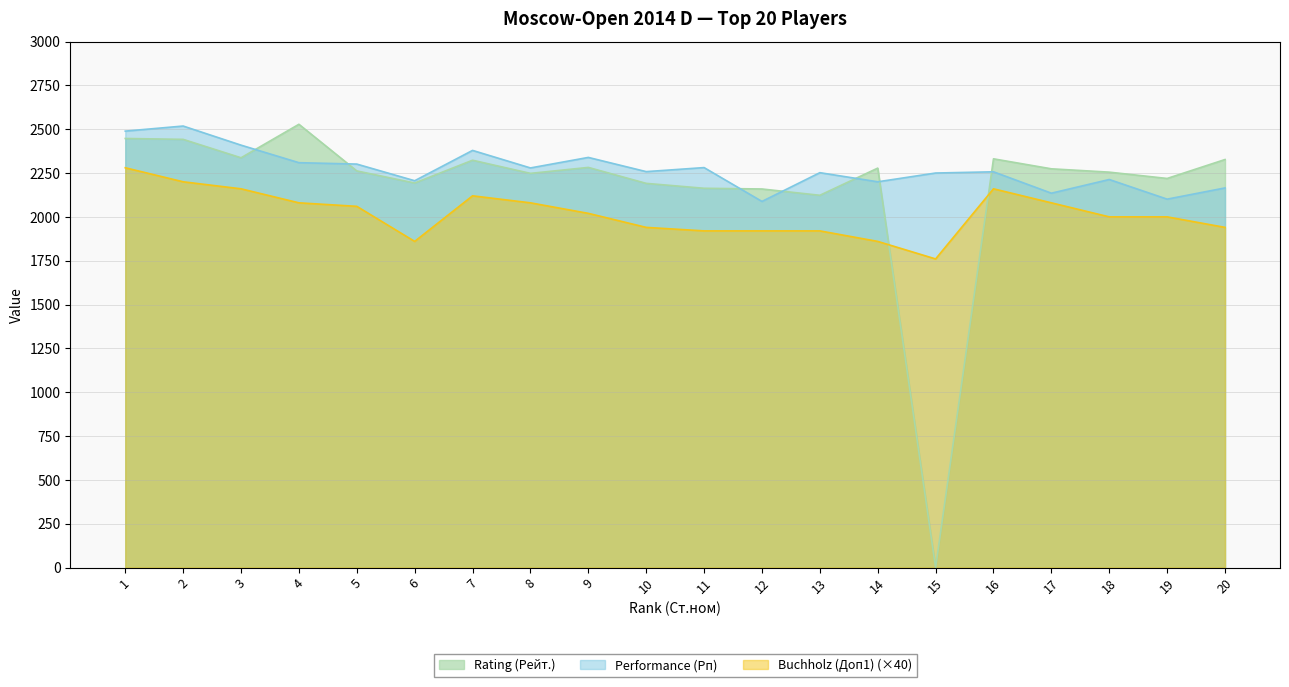

True or false: Performance (Рп) and Rating (Рейт.) cross at least once.

True